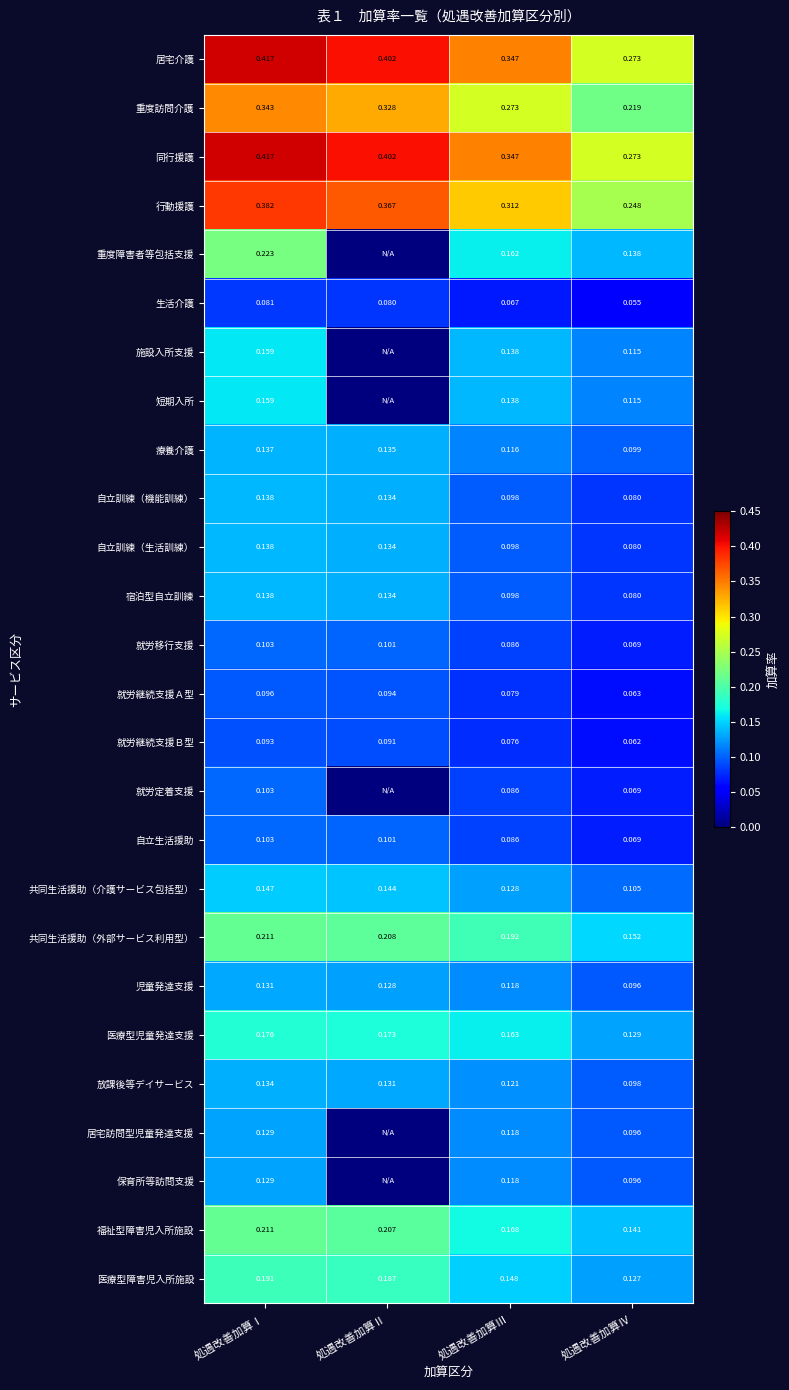

At which category is the sum across all series the highest?

処遇改善加算Ⅰ